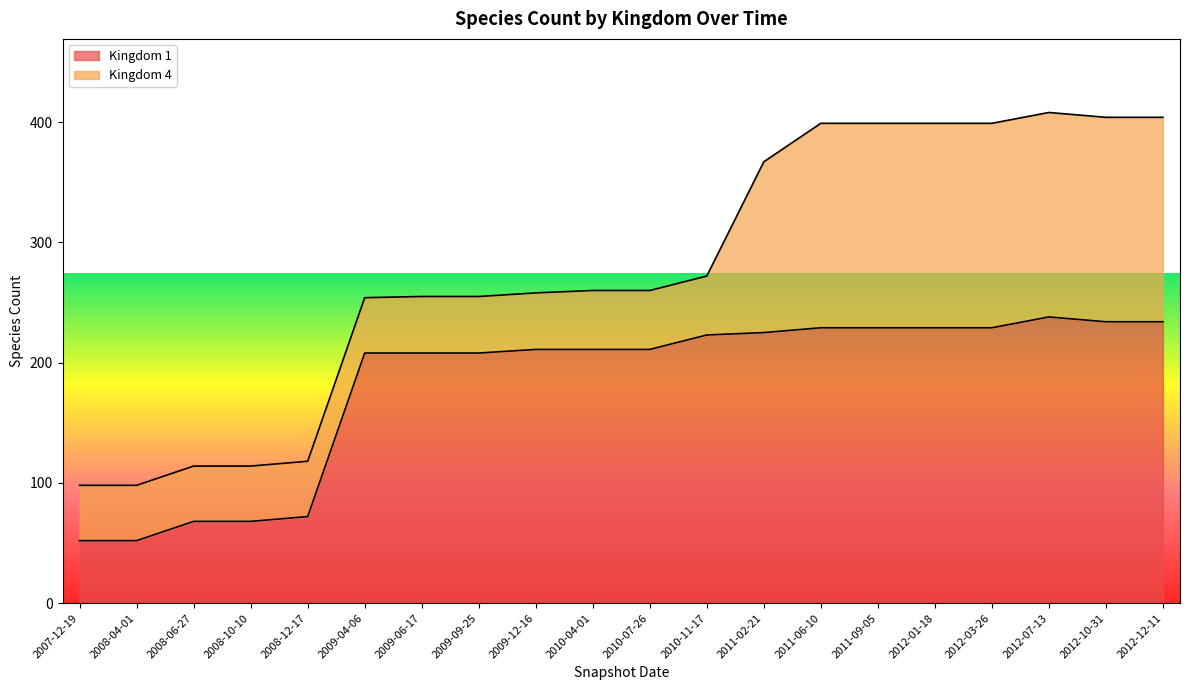

The value at 2008-10-10 is 68. True or false?

True